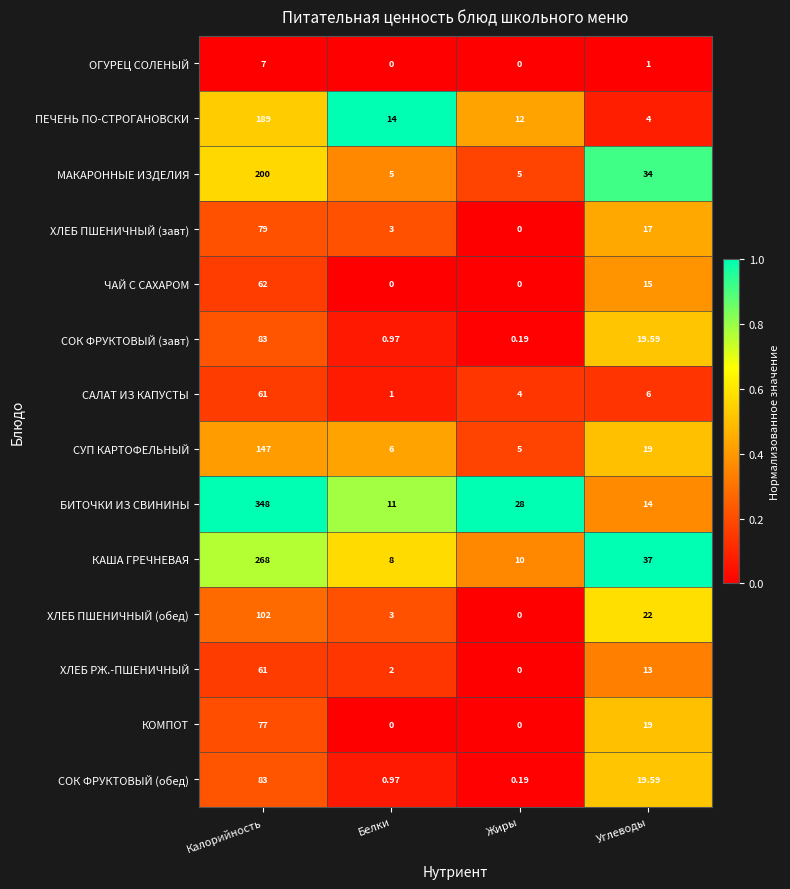

Where is СУП КАРТОФЕЛЬНЫЙ nearest to the value 76?

Углеводы